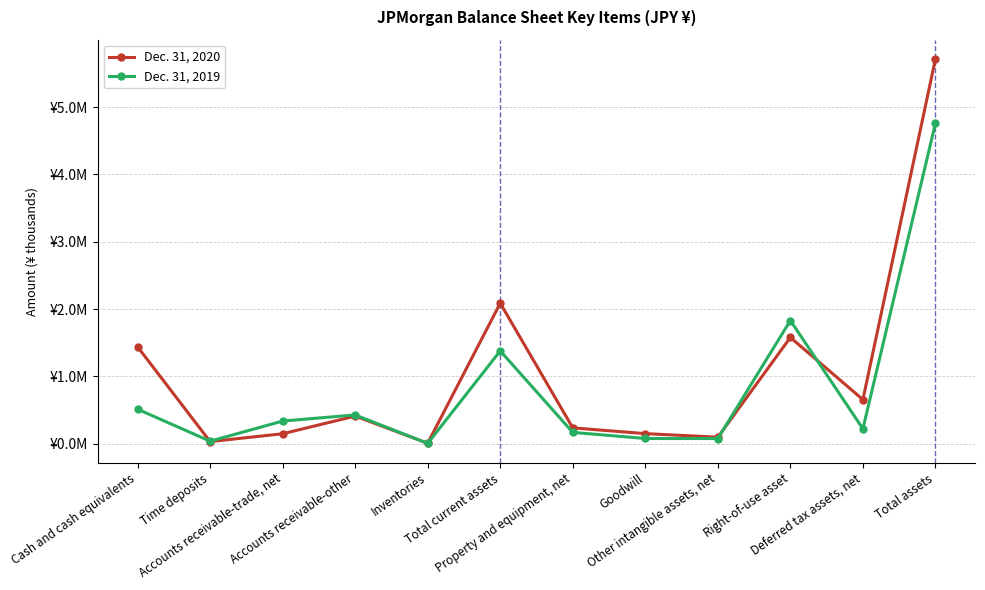

How many times do Dec. 31, 2020 and Dec. 31, 2019 cross each other?

4